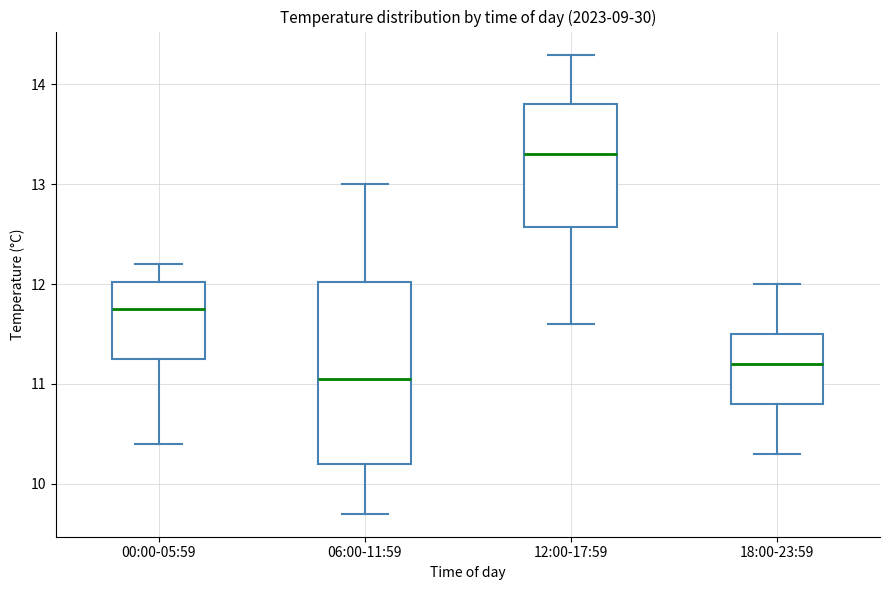

Where is the upper edge of the box for 06:00-11:59 on the y-axis? The values are not printed on the chart, so give them approximately, as read against the axis.

12.0